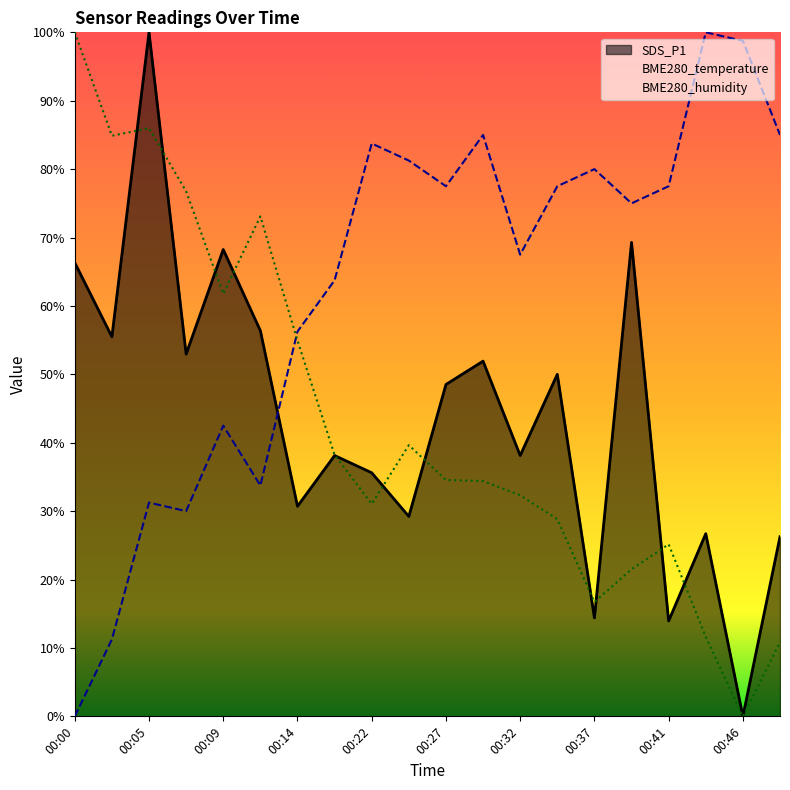

Read the BME280_temperature value at 00:22.

83.8